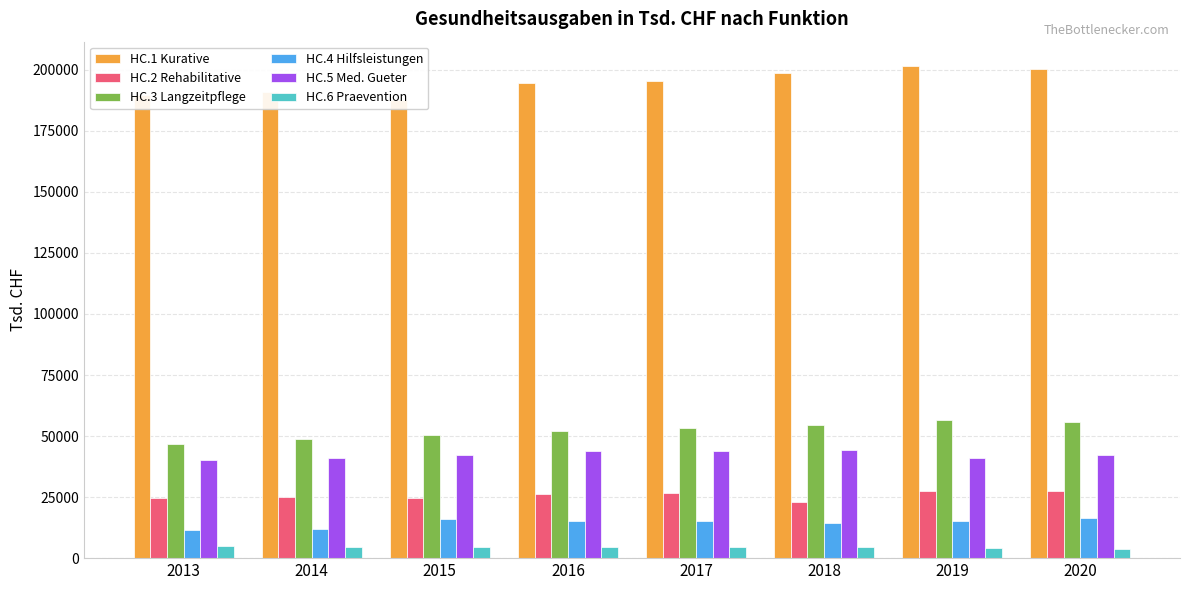

What is the difference between the HC.5 Med. Gueter values at 2014 and 2017?

2784.0